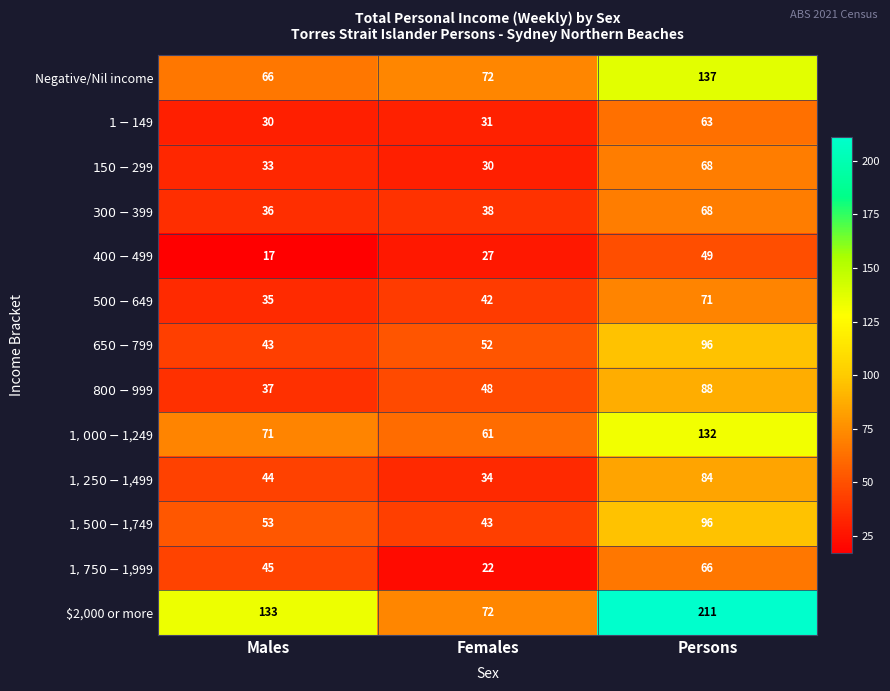

How many data points does each series have?

3